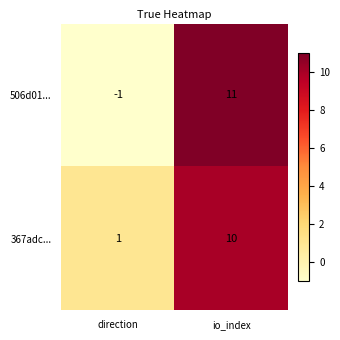

Reading right to left, transcribe all the data shown in this chart.

506d01...: io_index=11	direction=-1
367adc...: io_index=10	direction=1